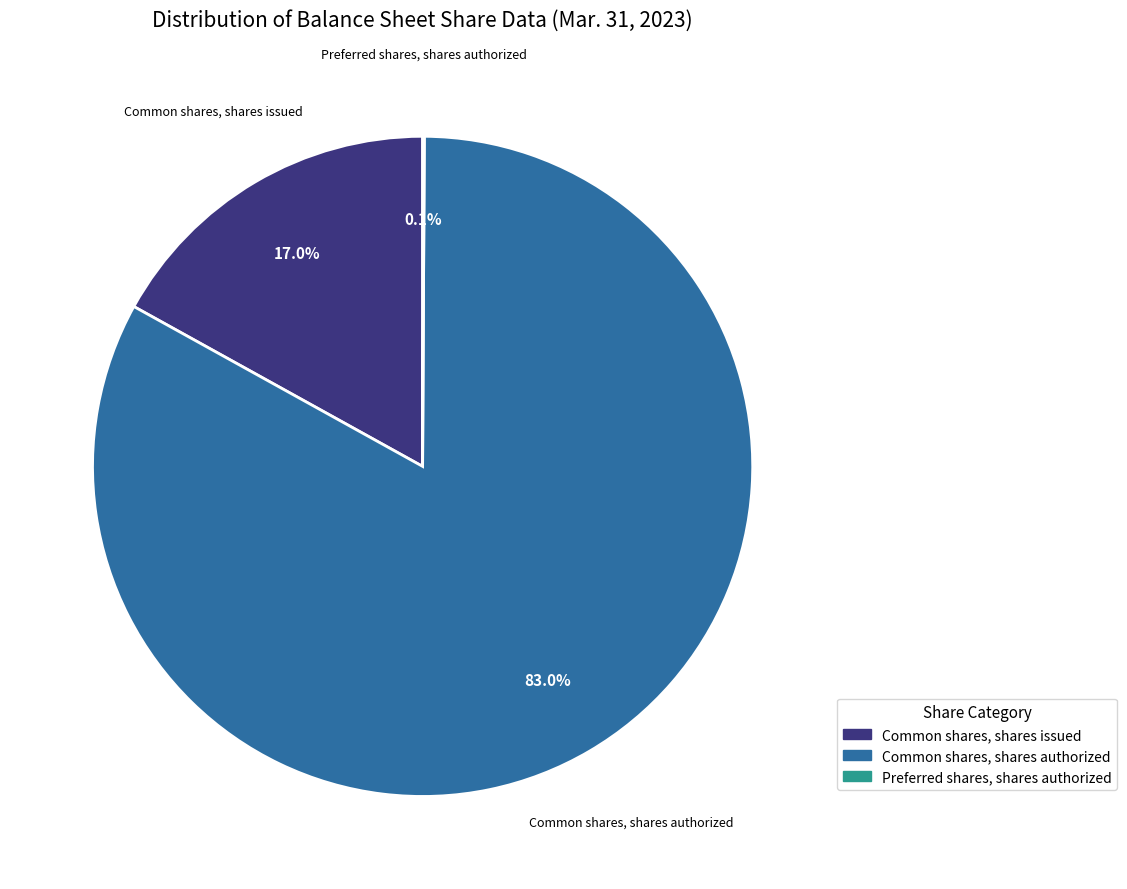

Between Common shares, shares issued and Common shares, shares authorized, which is larger?

Common shares, shares authorized